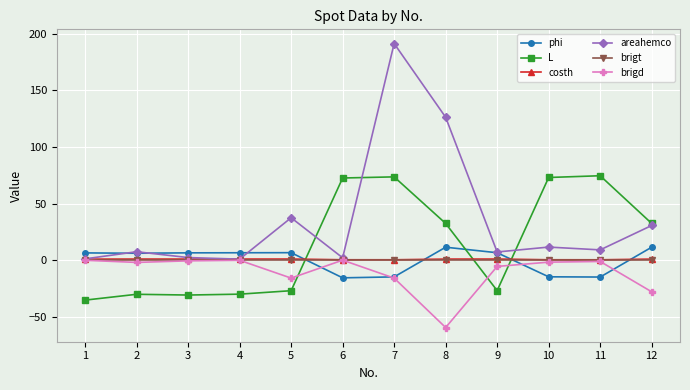

How many times do L and brigt cross each other?

3